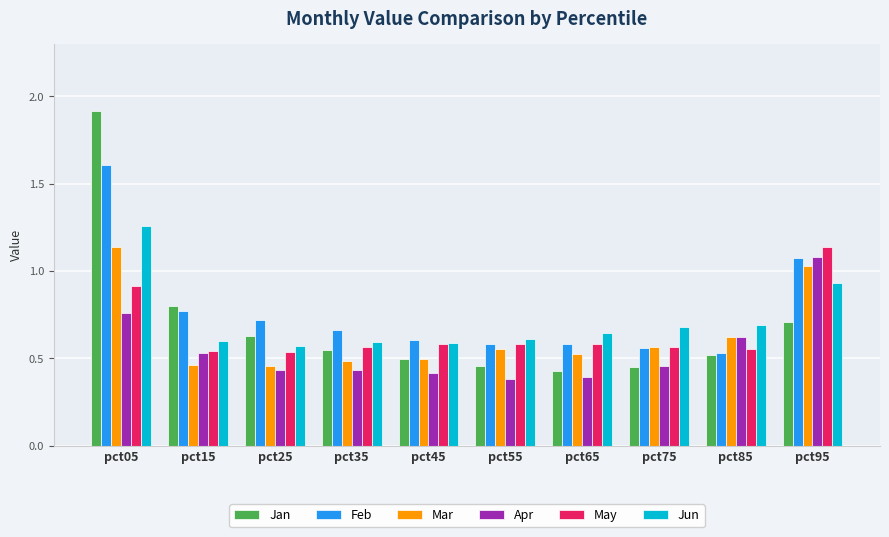

Which series changed the most between pct05 and pct75?

Jan